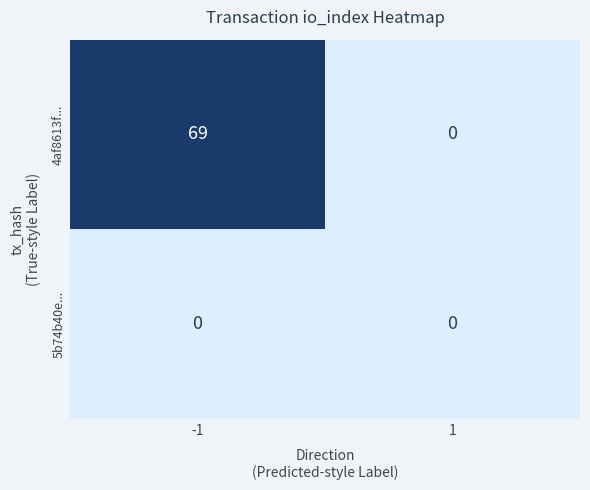

How many values in 4af8613f... are above zero?

1